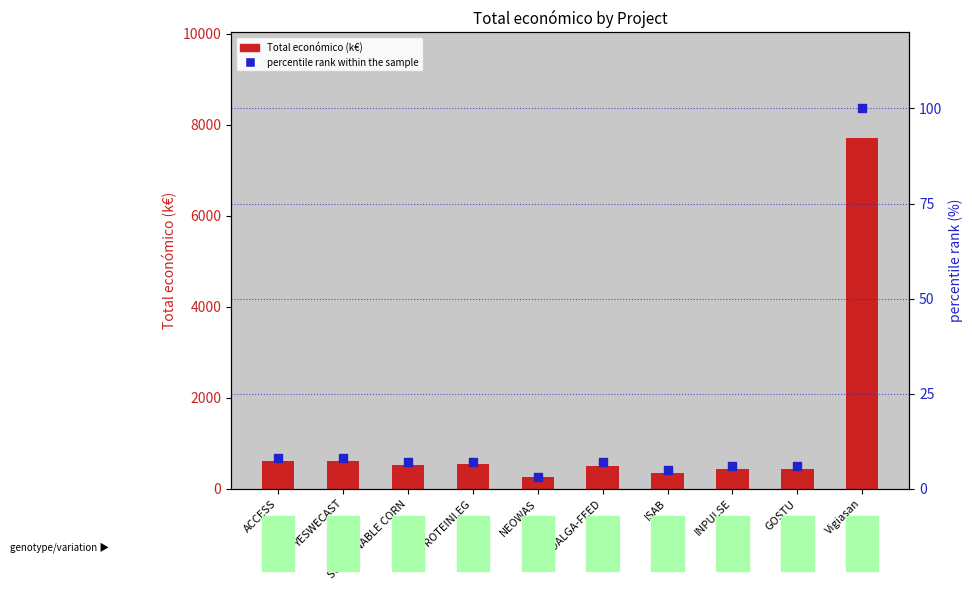

What is the total value across all series at GOSTU?

450.2